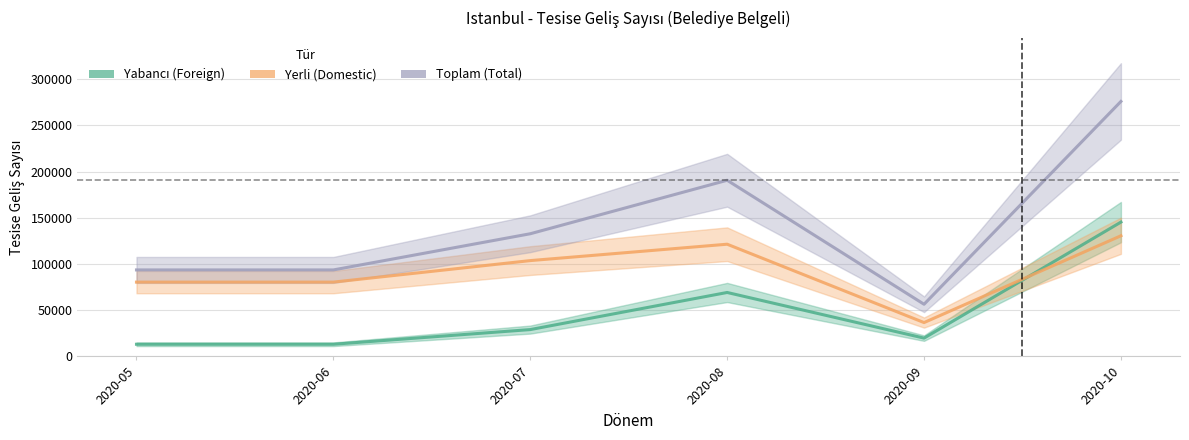

True or false: Yabancı (Foreign) and Yerli (Domestic) cross at least once.

True